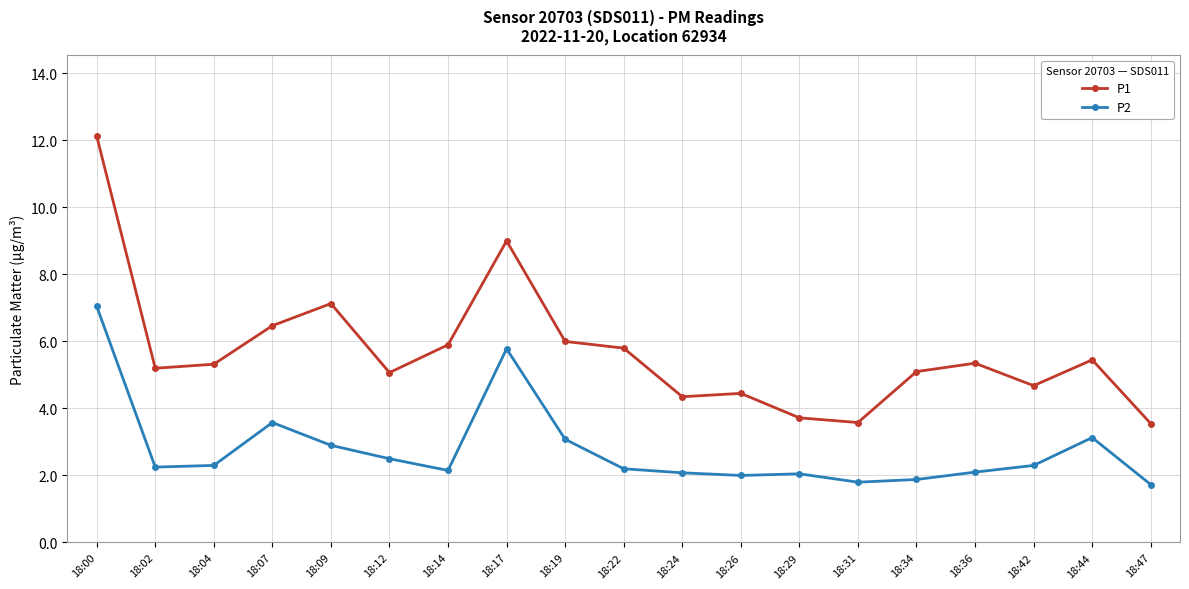

Which series has the largest total across all categories?

P1